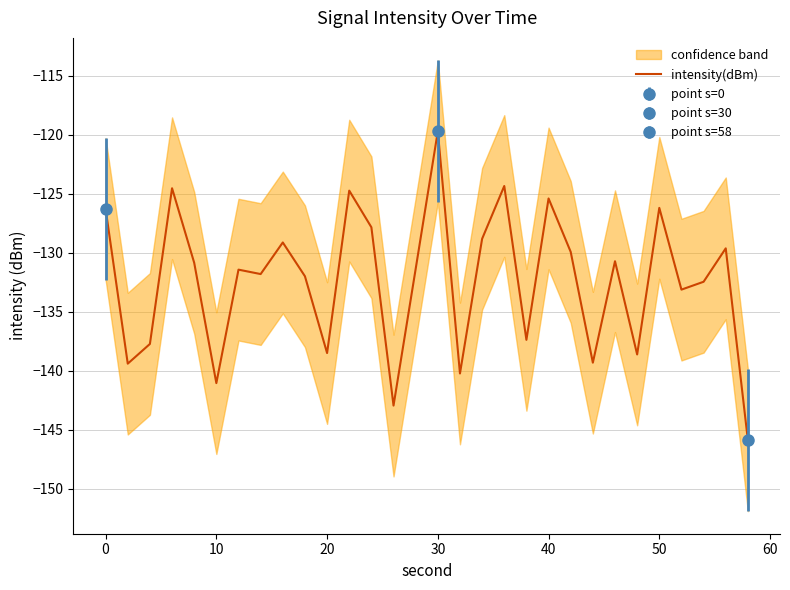

What is the highest value of the intensity(dBm) series?

-119.7